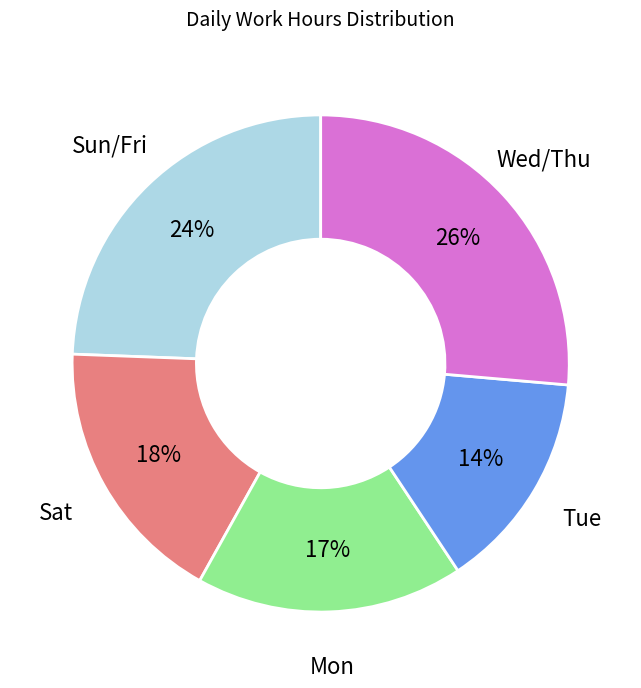

Combined, do Sun/Fri and Mon account for over 50%?

No